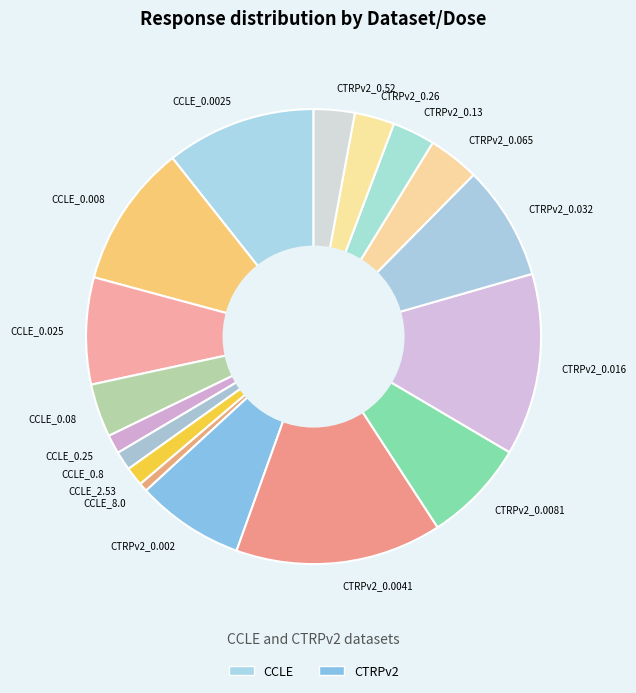

What is the ratio of the value at CTRPv2_0.0041 to the value at CTRPv2_0.13?

4.9